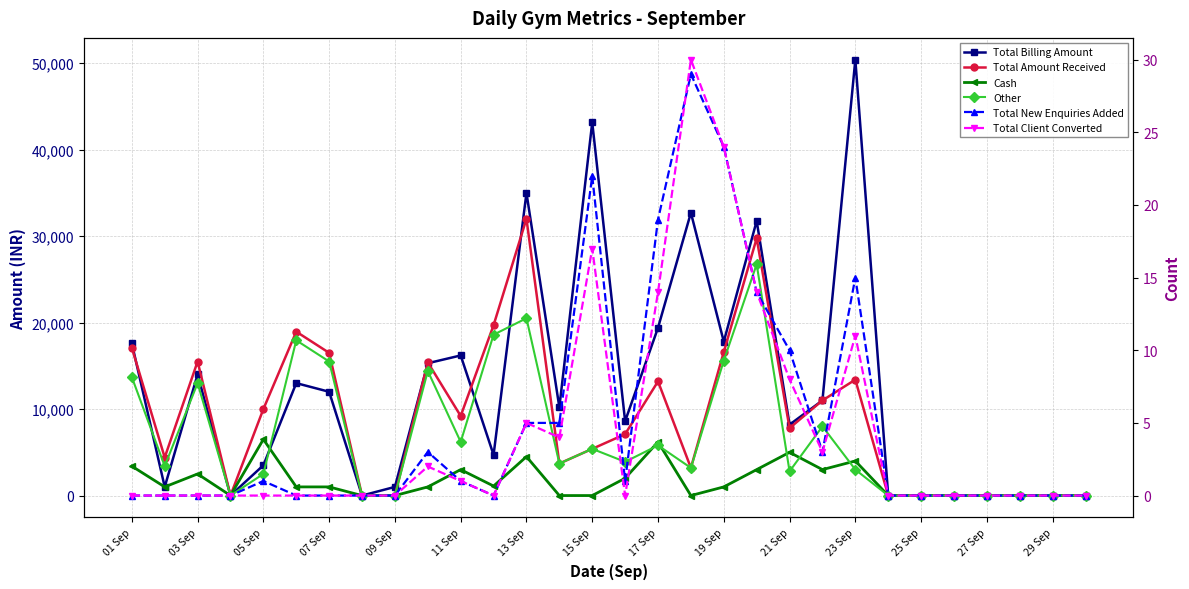

Which category has the lowest value in the Total Client Converted series?

01 Sep